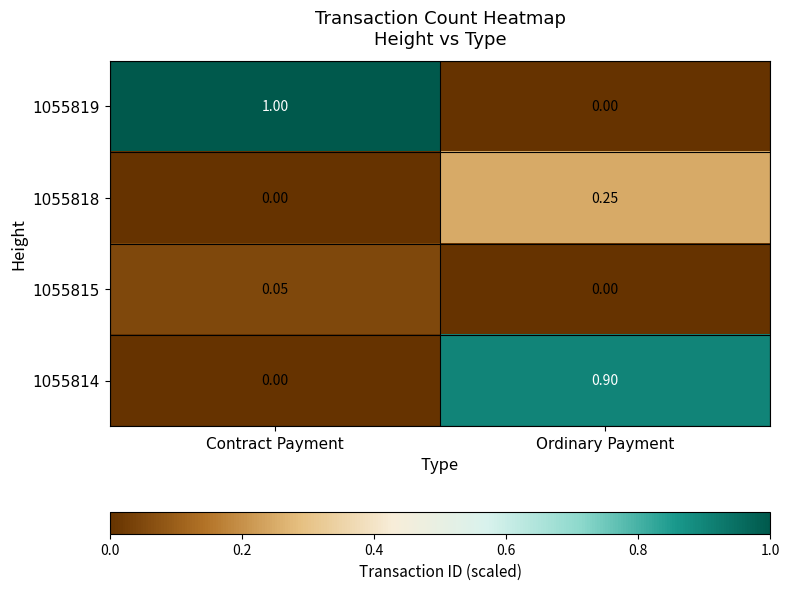

At which category is the sum across all series the highest?

Ordinary Payment